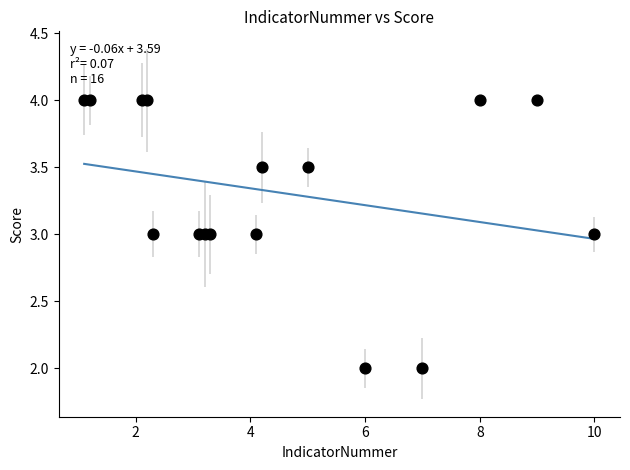

What is the range of Y values (max minus min)?

2.0